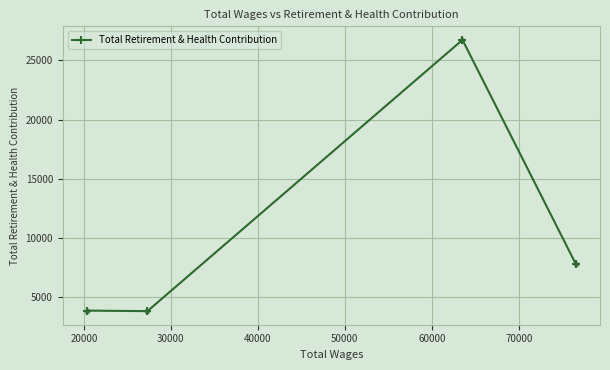

What is the greatest value displayed?

26738